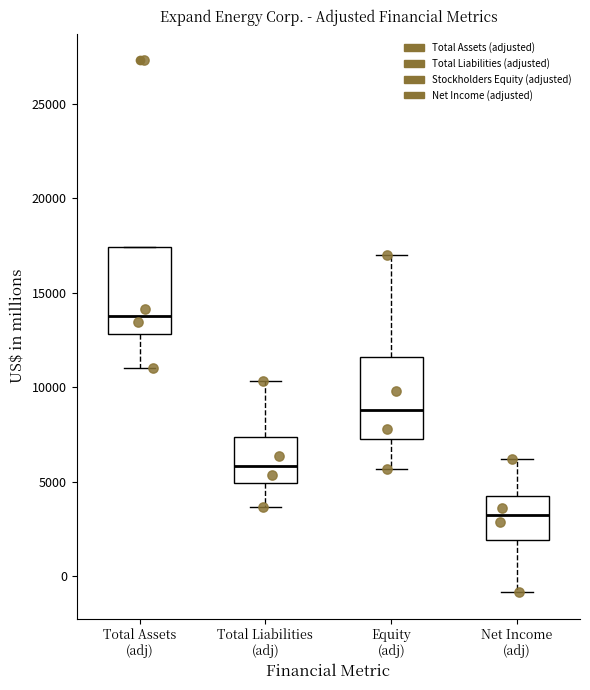

Reading left to right, read every box against the y-axis: the position of its median line, the range the box covers, and the ends of its whiskers. The values are not printed on the chart, so give them approximately, as read against the axis.

Total Assets (adj): median 14000, box 13000 to 17500, whiskers 11000 to 17500
Total Liabilities (adj): median 6000, box 5000 to 7500, whiskers 3500 to 10500
Equity (adj): median 9000, box 7000 to 11500, whiskers 5500 to 17000
Net Income (adj): median 3000, box 2000 to 4500, whiskers -1000 to 6000